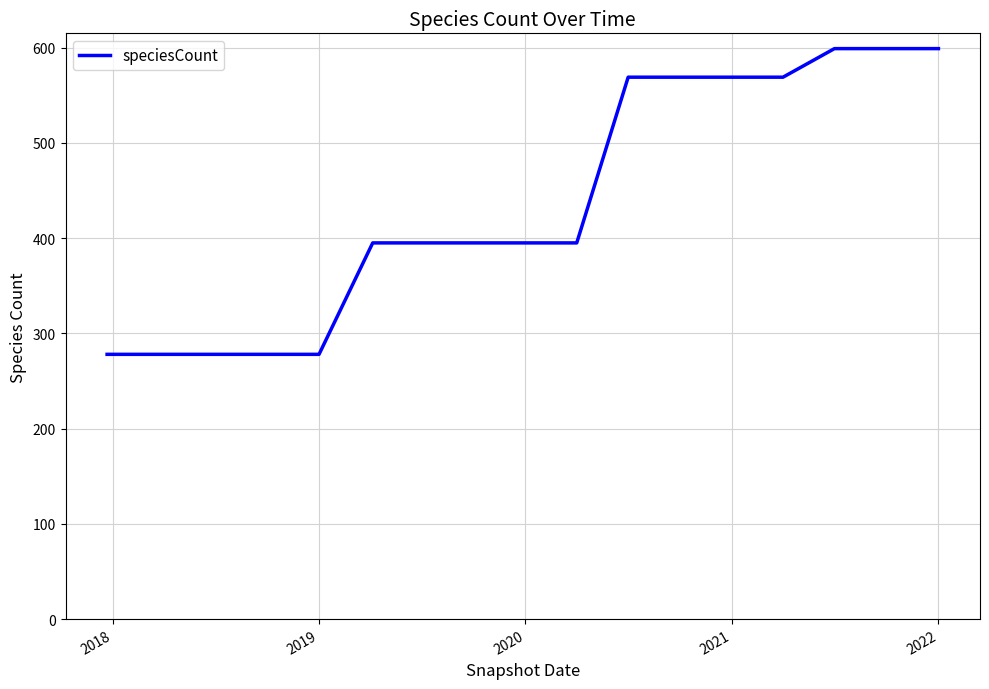

What is the greatest value displayed?

599